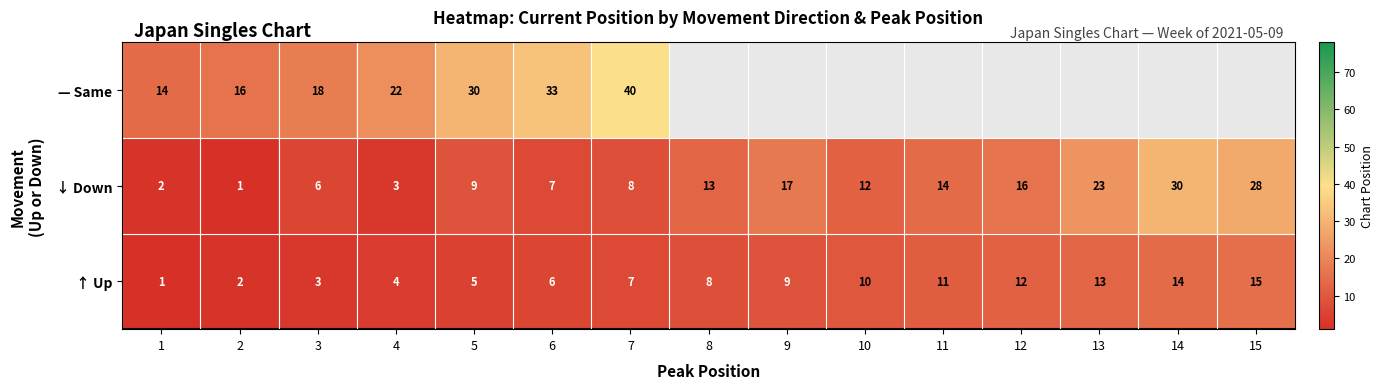

Is the value of ↓ Down at 9 greater than the value of — Same at 3?

No